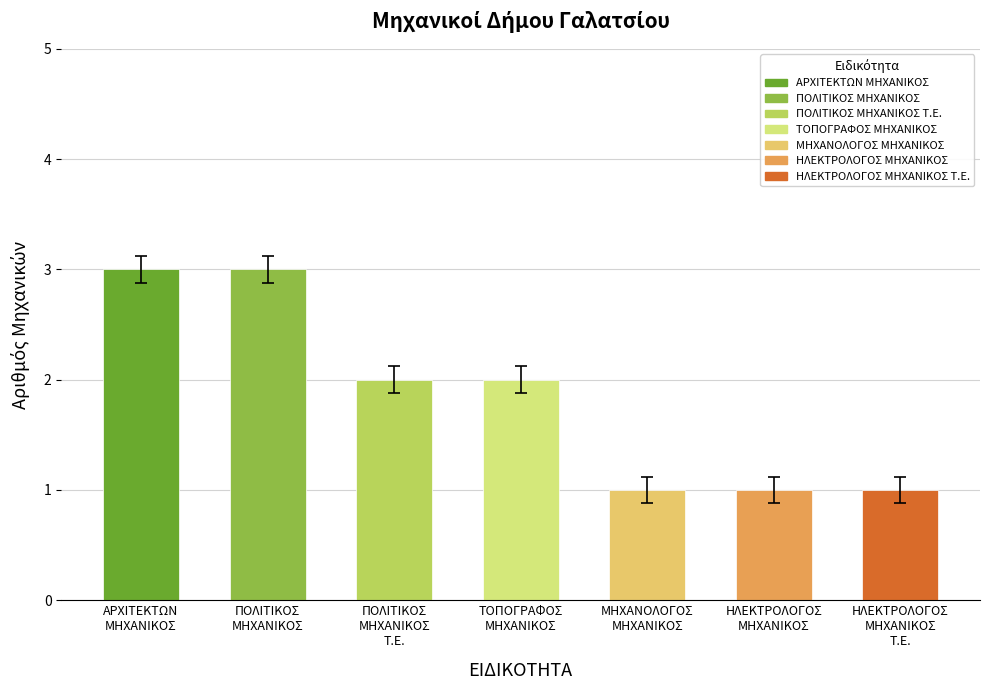

Reading left to right, extract all data points from this chart.

3	3	2	2	1	1	1